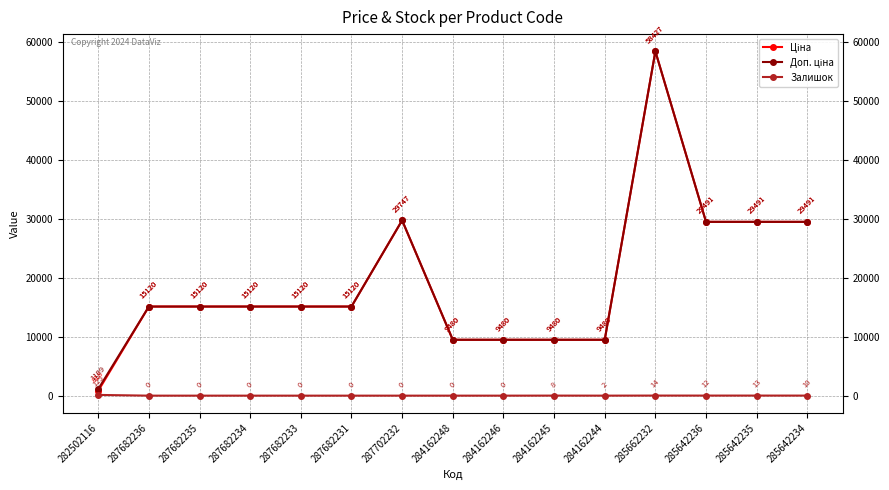

The Залишок series shows 13.0 at 285642235. True or false?

True